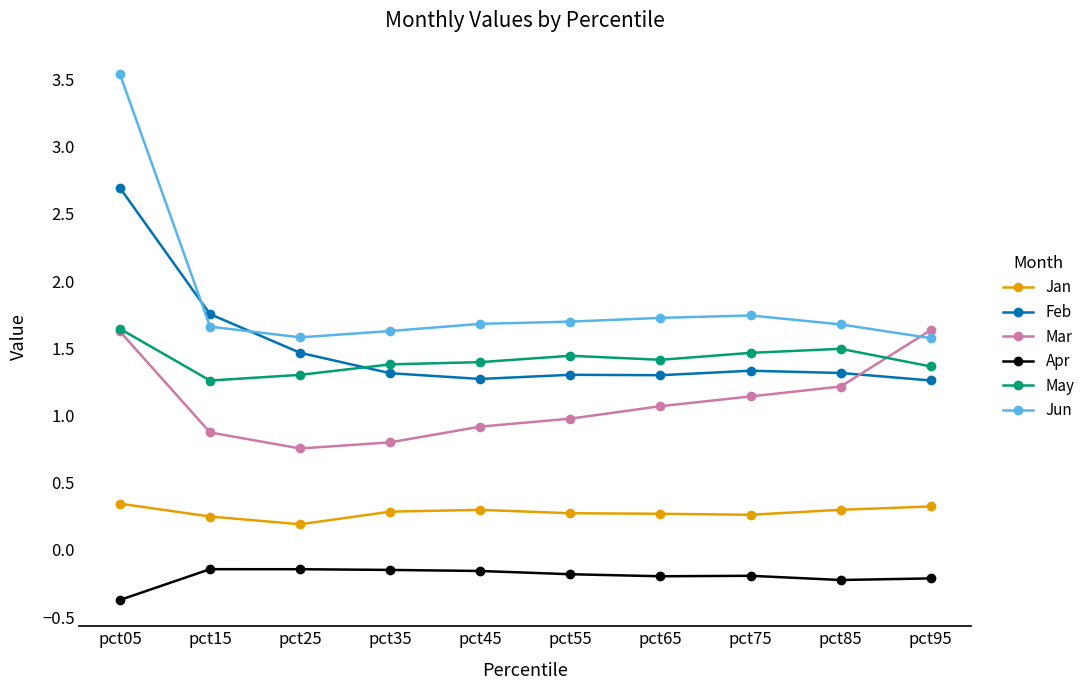

What is the approximate value of Jun at pct05?

3.5